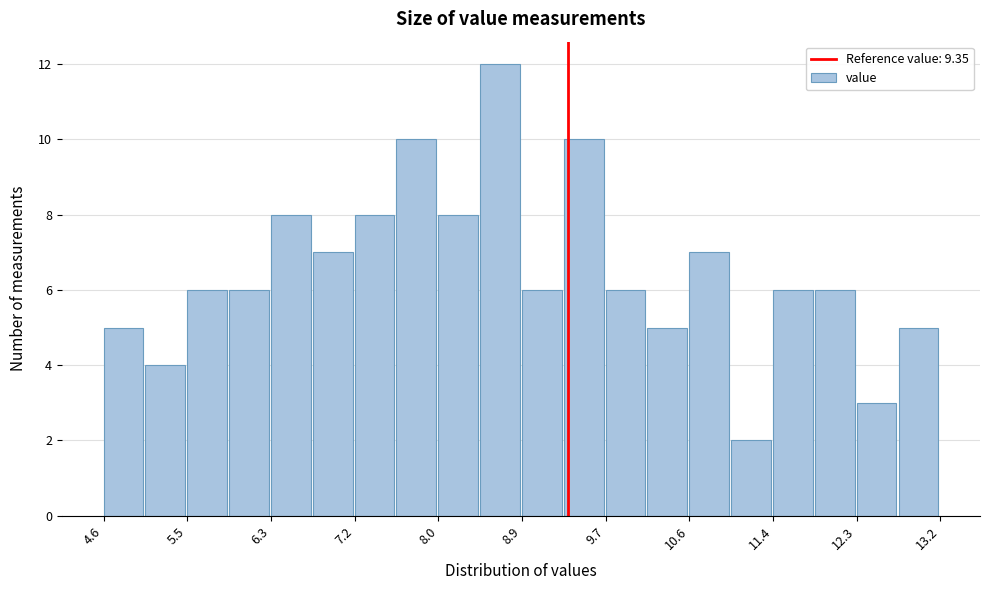

Reading left to right, list every bar in this chart as the range it spans on the x-axis followed by its height. Neither the bar edges nor the heights are printed on the chart, so give them approximately, as read against the axes.

4.6 to 5.0: 5
5.0 to 5.5: 4
5.5 to 5.9: 6
5.9 to 6.3: 6
6.3 to 6.7: 8
6.7 to 7.2: 7
7.2 to 7.6: 8
7.6 to 8.0: 10
8.0 to 8.4: 8
8.4 to 8.9: 12
8.9 to 9.3: 6
9.3 to 9.7: 10
9.7 to 10.2: 6
10.2 to 10.6: 5
10.6 to 11.0: 7
11.0 to 11.4: 2
11.4 to 11.9: 6
11.9 to 12.3: 6
12.3 to 12.7: 3
12.7 to 13.2: 5